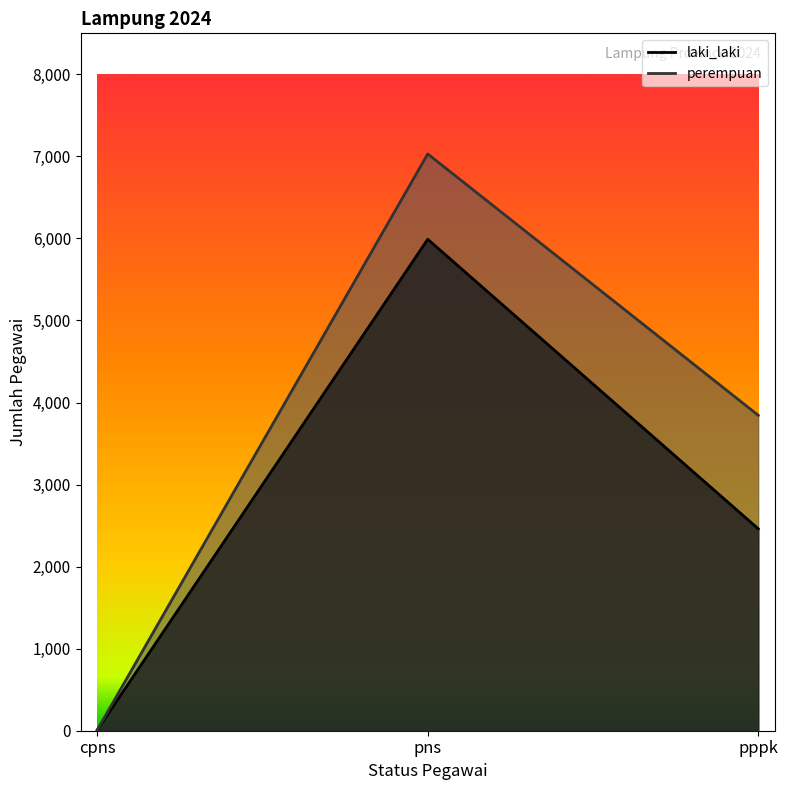

What is the average value of the laki_laki series?

2820